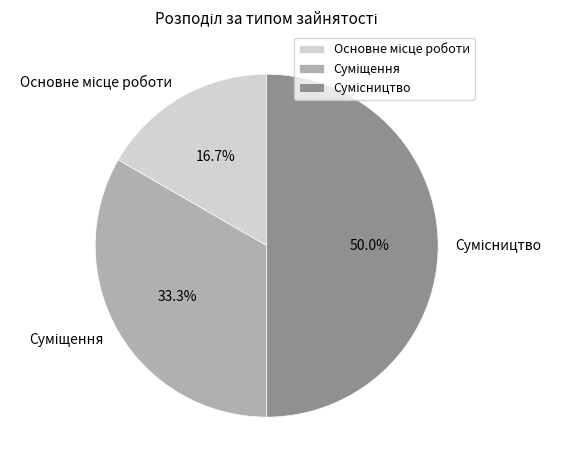

To the nearest percent, what is the difference between the Суміщення and Основне місце роботи slice percentages?

17%